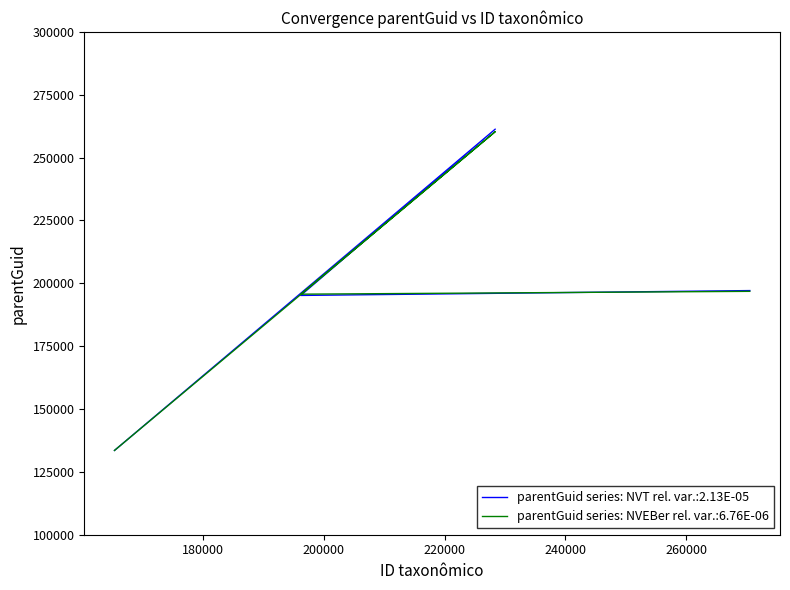

How many lines are shown in the chart?

2